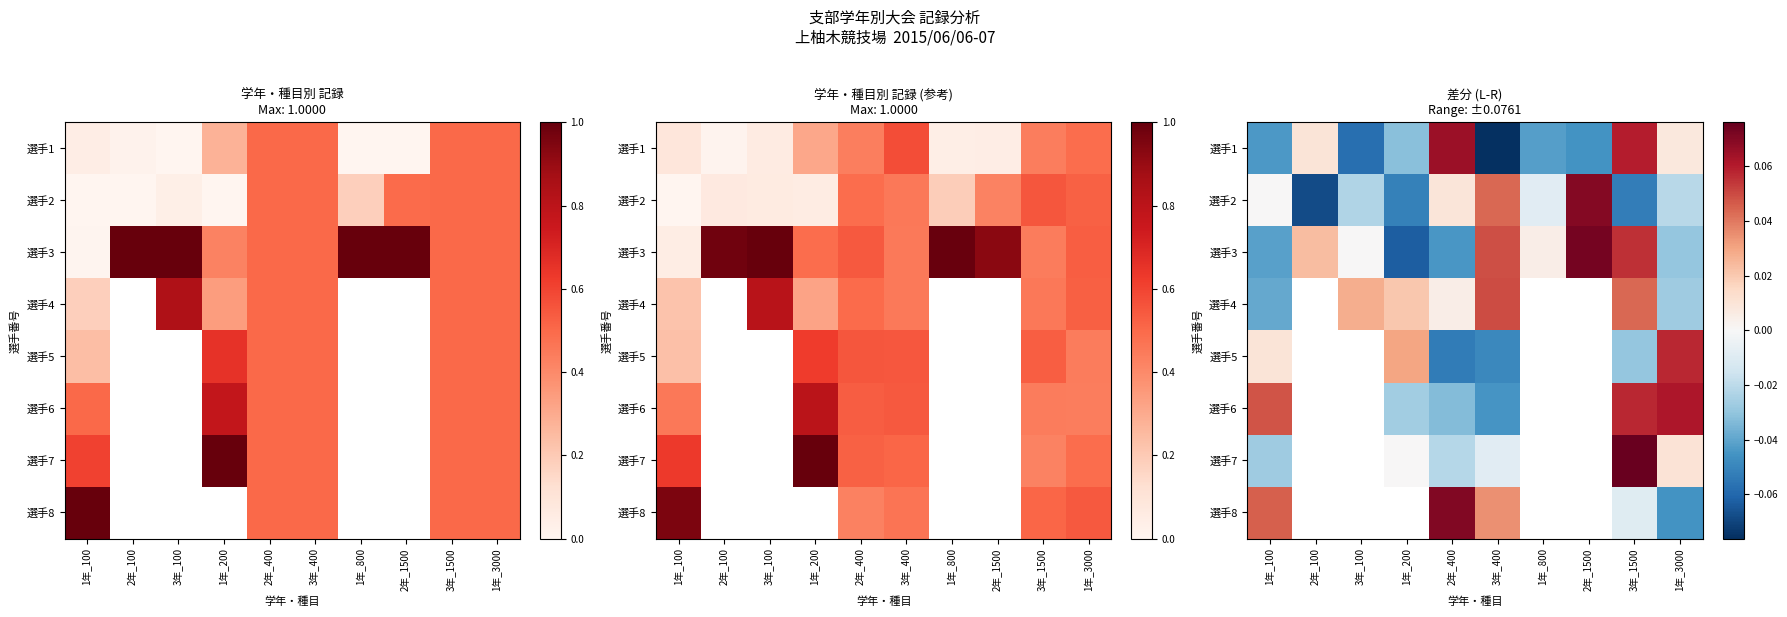

At which label does 選手1 first exceed 0?

2年_100